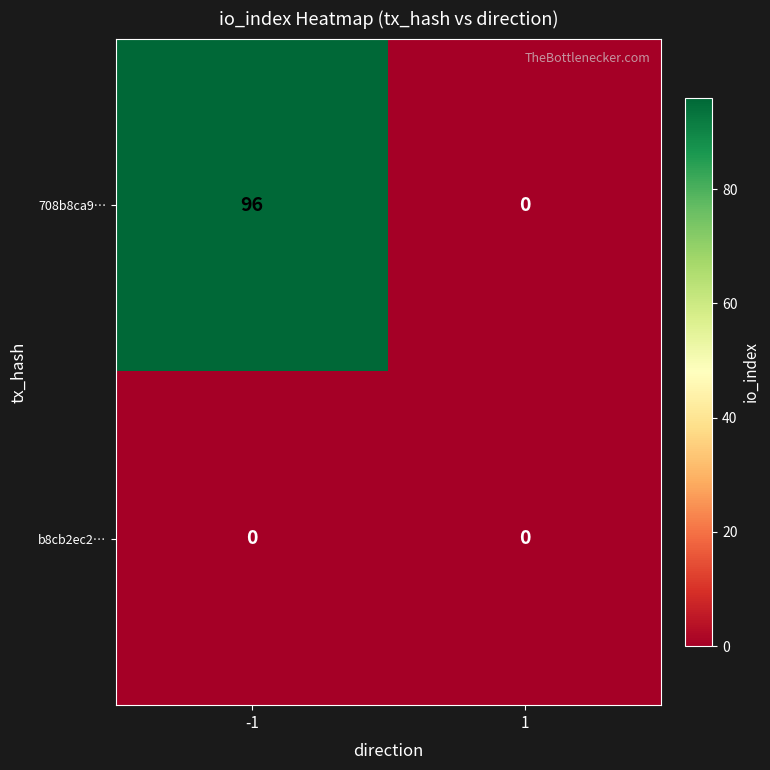

Is it true that b8cb2ec2… equals 0 at 1?

True